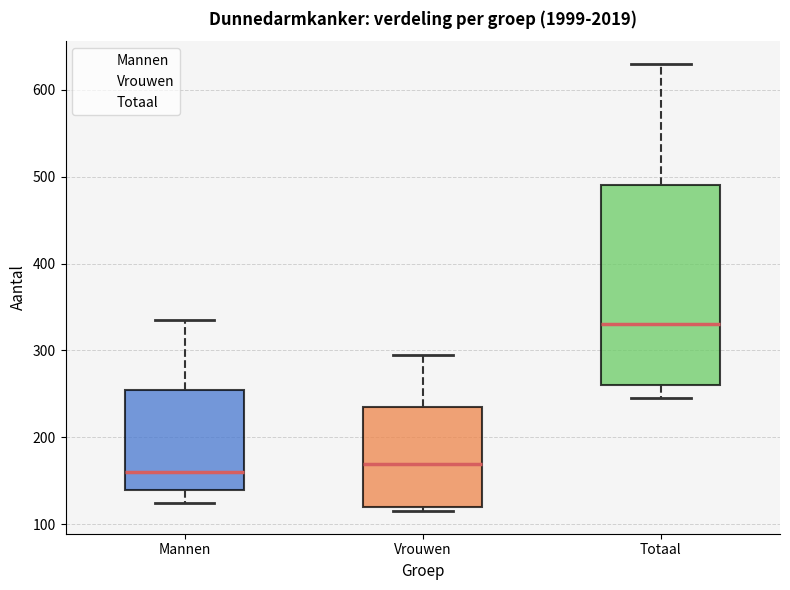

Which box has the lowest median line?

Mannen